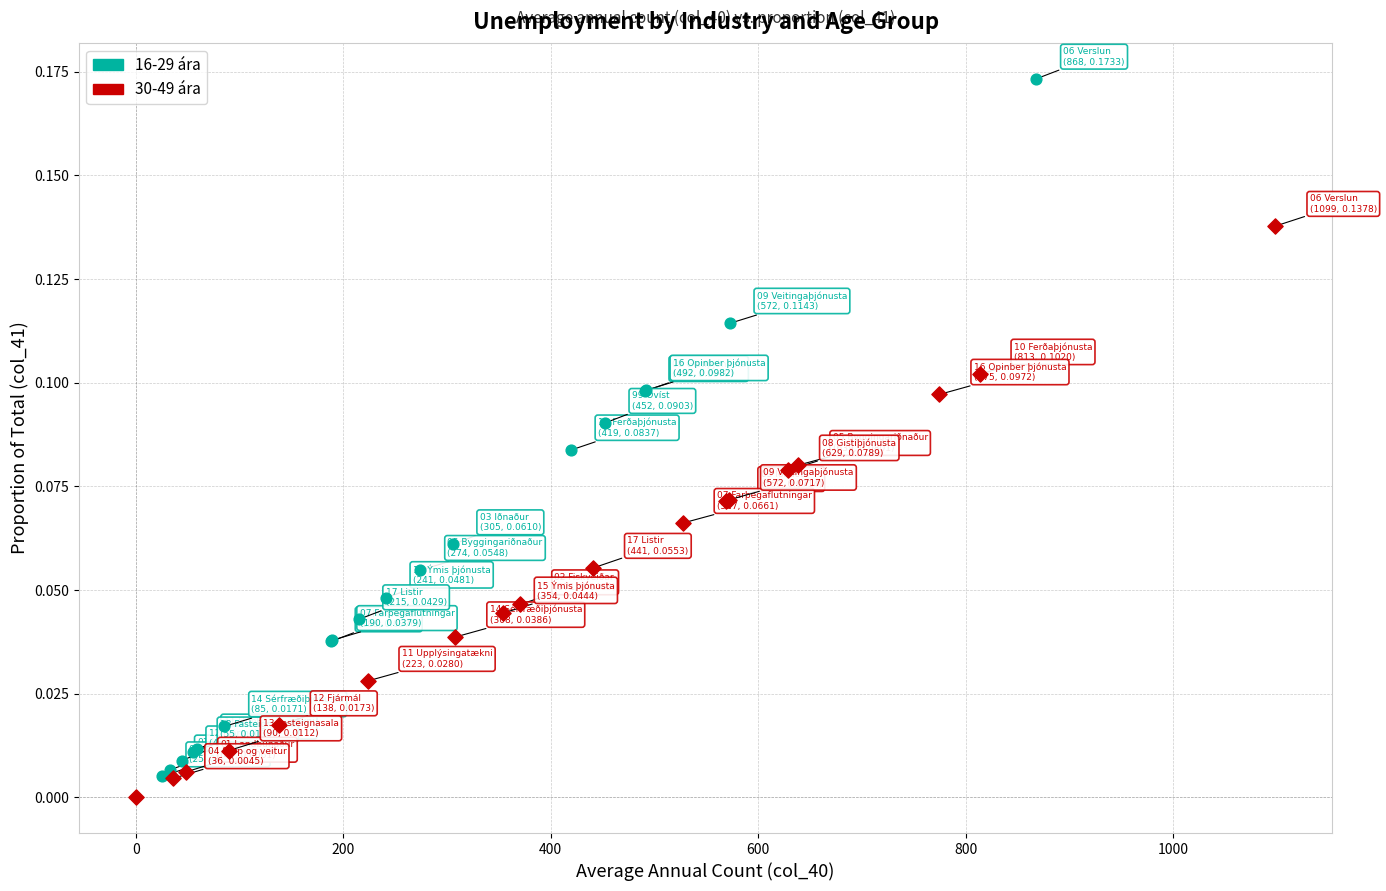

Which series reaches the maximum Y coordinate?

16-29 ára